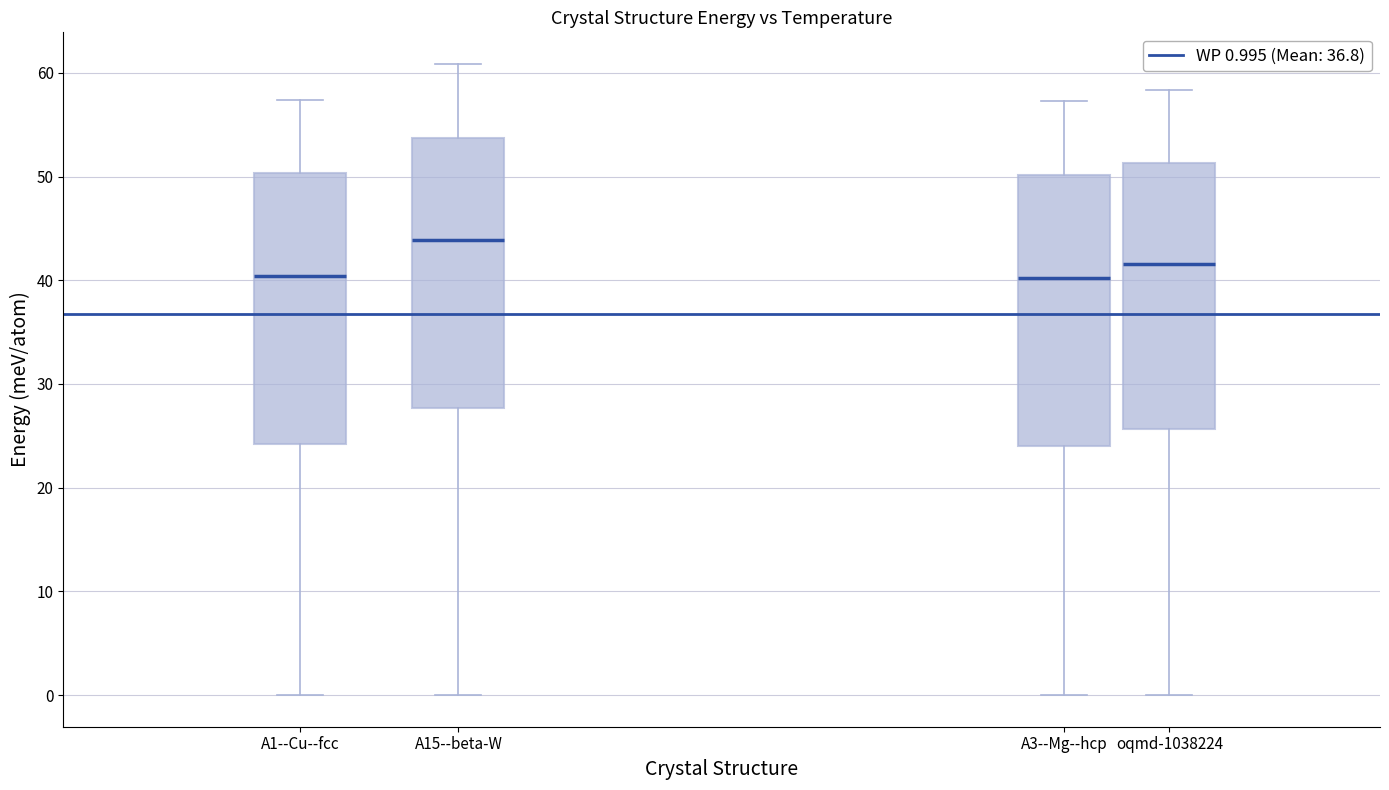

Reading left to right, read every box against the y-axis: the position of its median line, the range the box covers, and the ends of its whiskers. The values are not printed on the chart, so give them approximately, as read against the axis.

A1--Cu--fcc: median 40, box 24 to 50, whiskers 0 to 57
A15--beta-W: median 44, box 28 to 54, whiskers 0 to 61
A3--Mg--hcp: median 40, box 24 to 50, whiskers 0 to 57
oqmd-1038224: median 42, box 26 to 51, whiskers 0 to 58